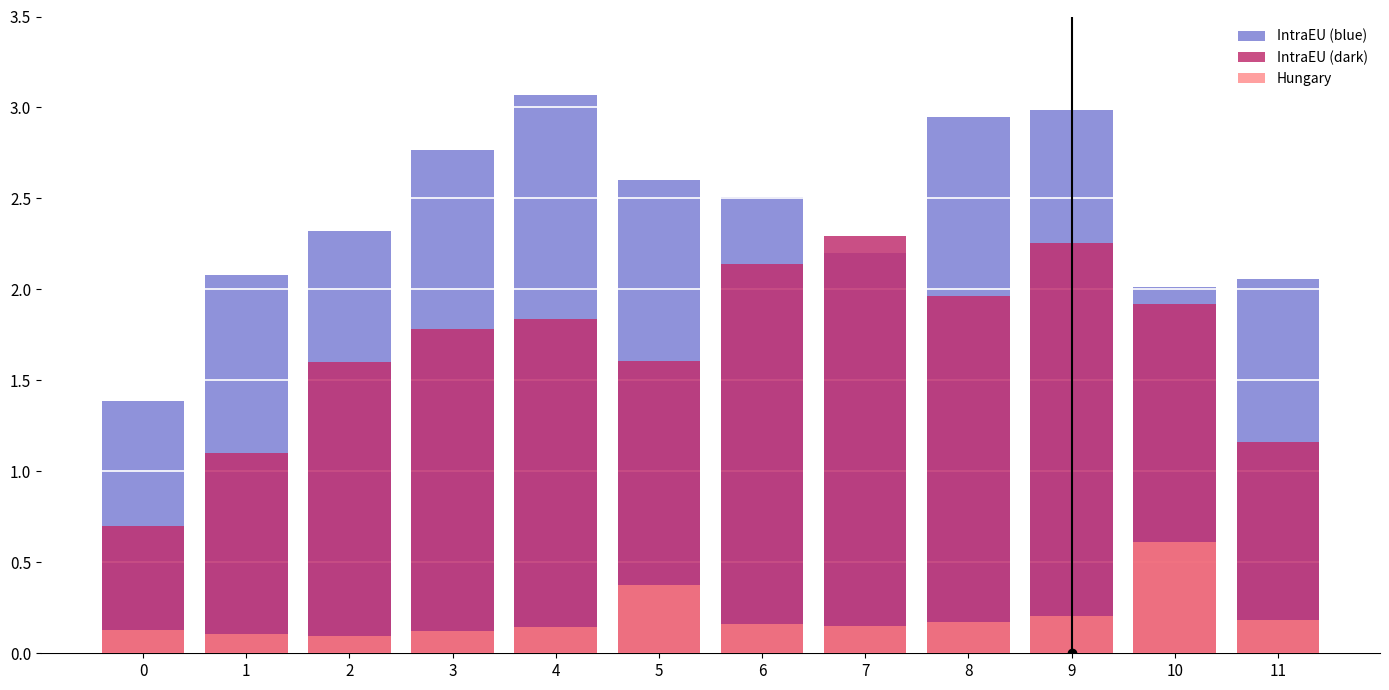

What is the value of the IntraEU (blue) bar at the 2nd from the left?

2.1